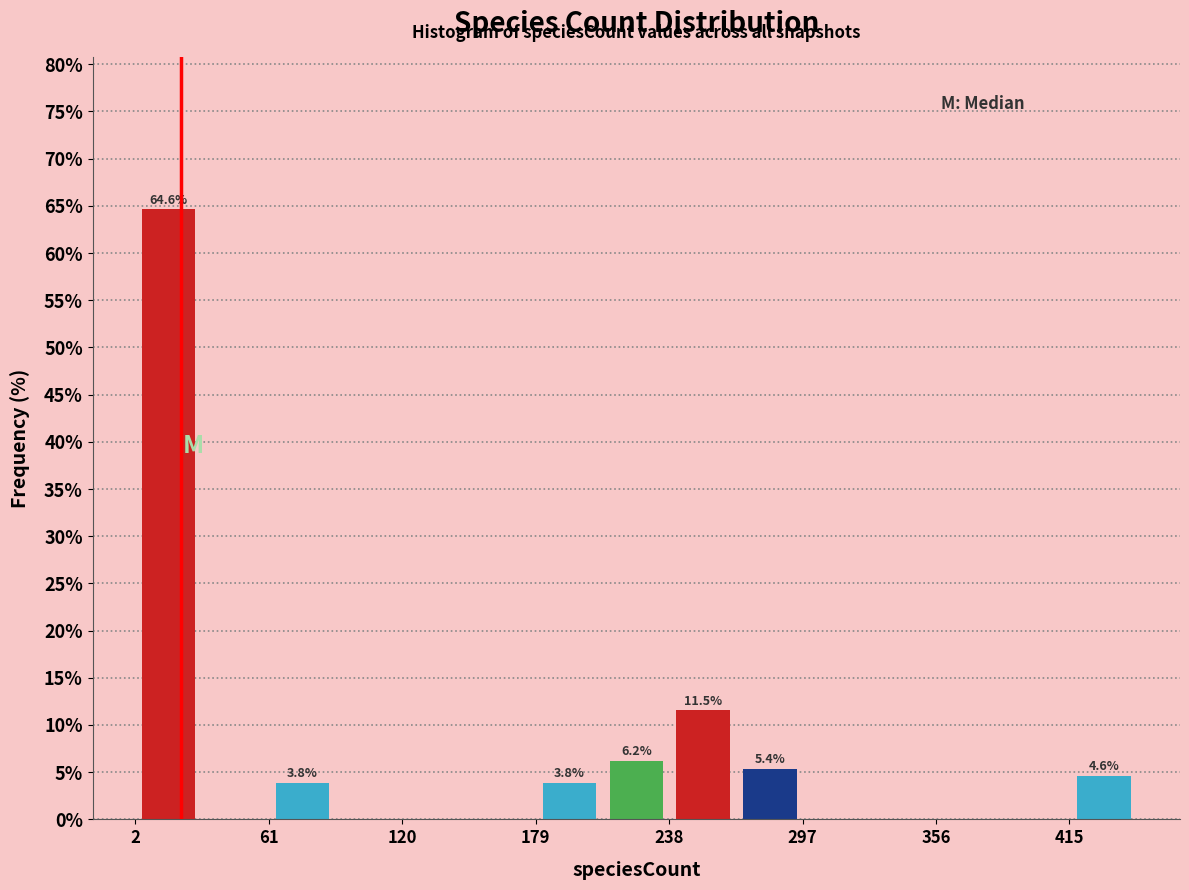

Around what value on the x-axis is the tallest bar? Give the approximate position of its centre, as read against the axis.

20